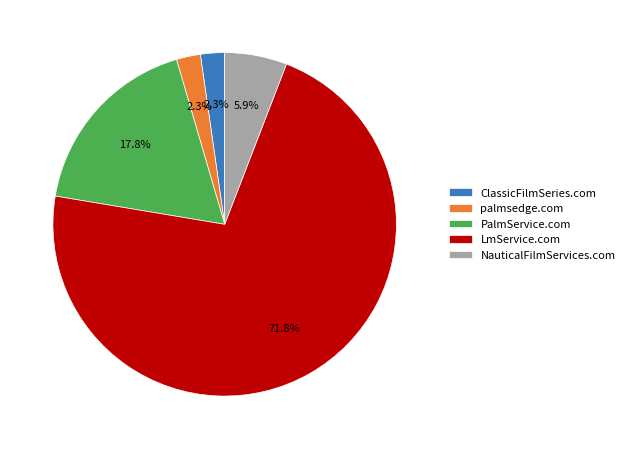

To the nearest percent, what is the average slice percentage?

20%